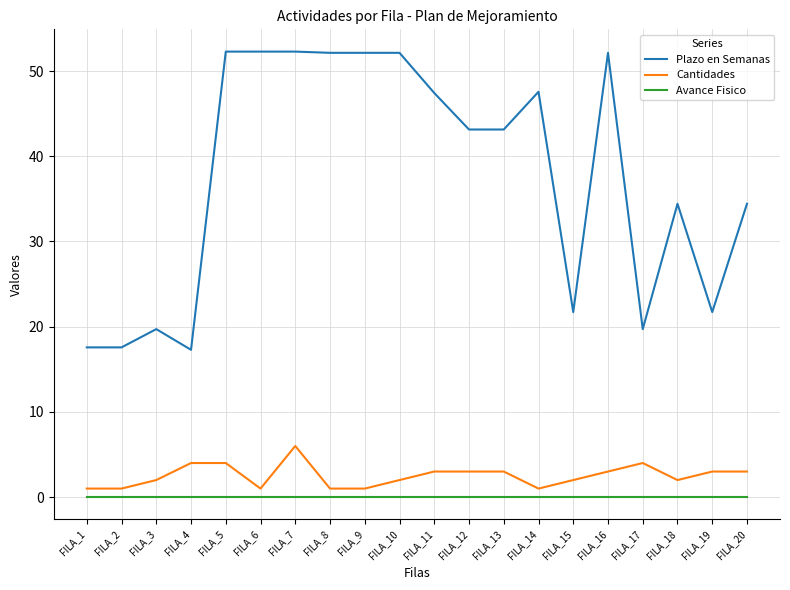

The value of Plazo en Semanas at FILA_20 is 34.4. True or false?

True